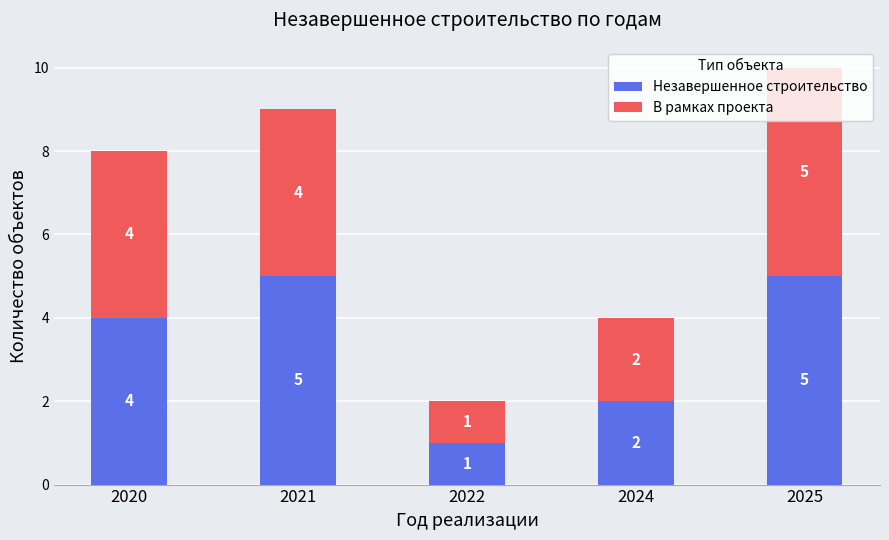

What is the total value across all series at 2025?

10